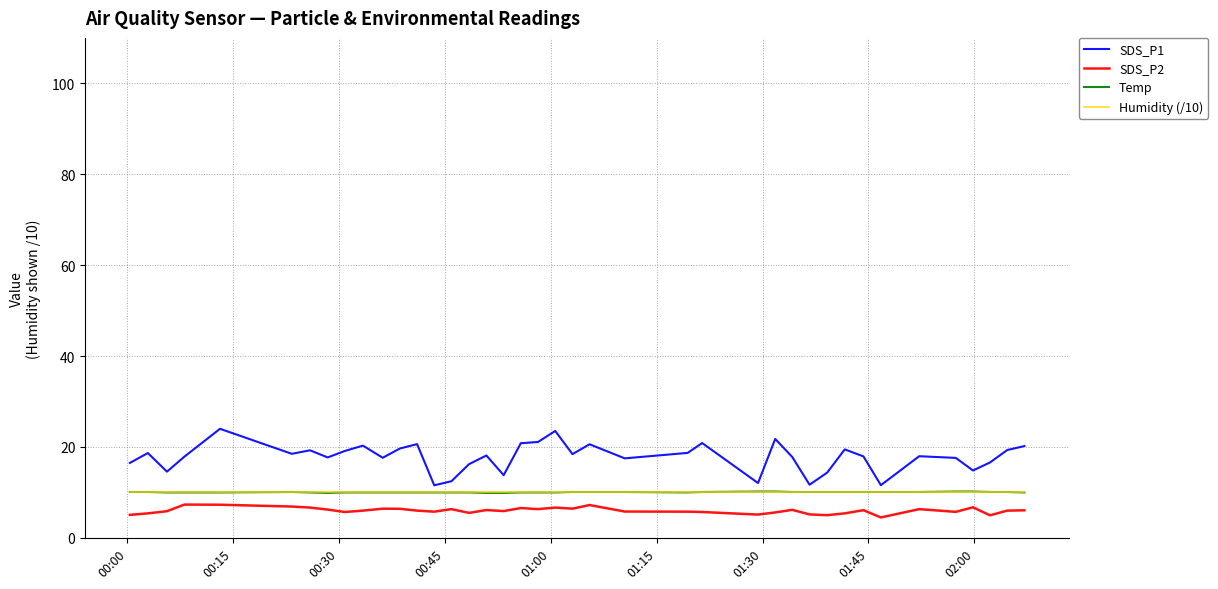

What is the maximum value for SDS_P1?

24.0